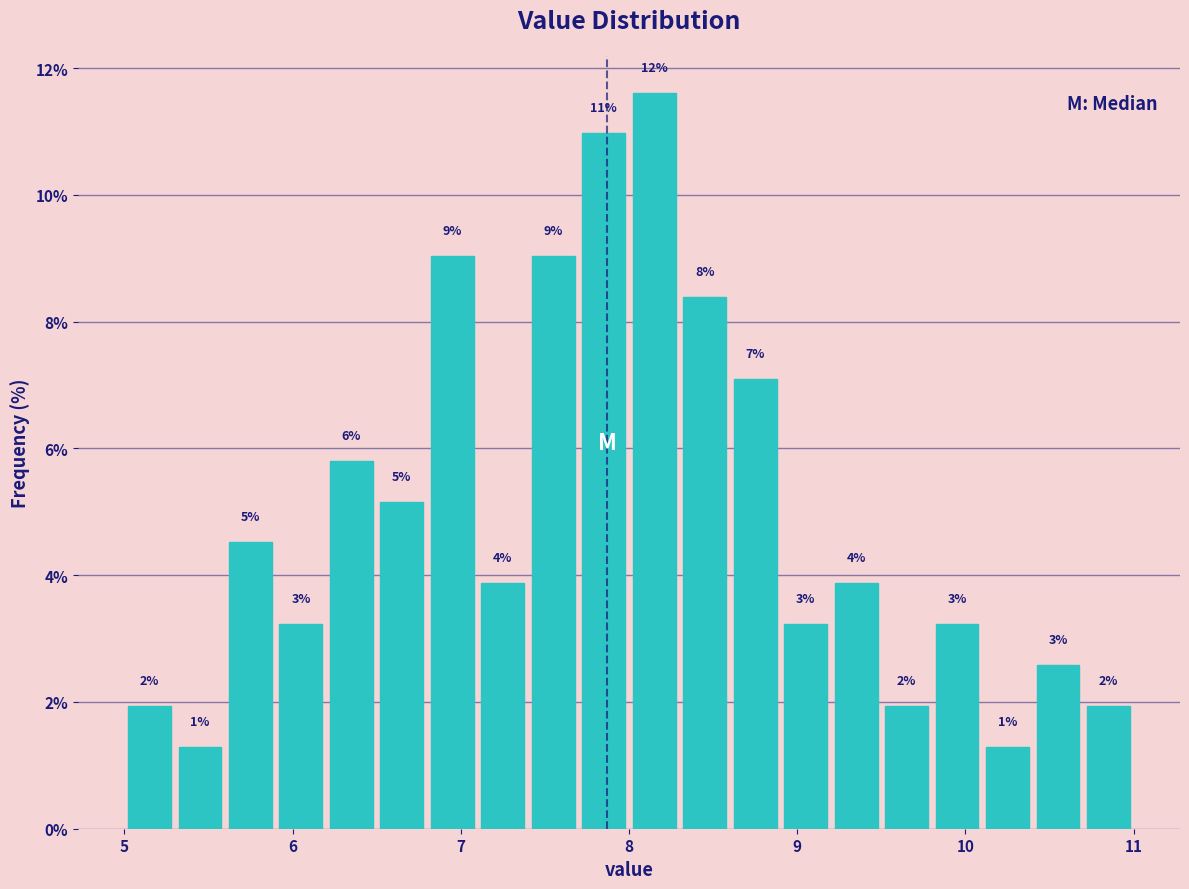

Read against the x-axis, roughly where is the centre of the tallest bar?

8.2